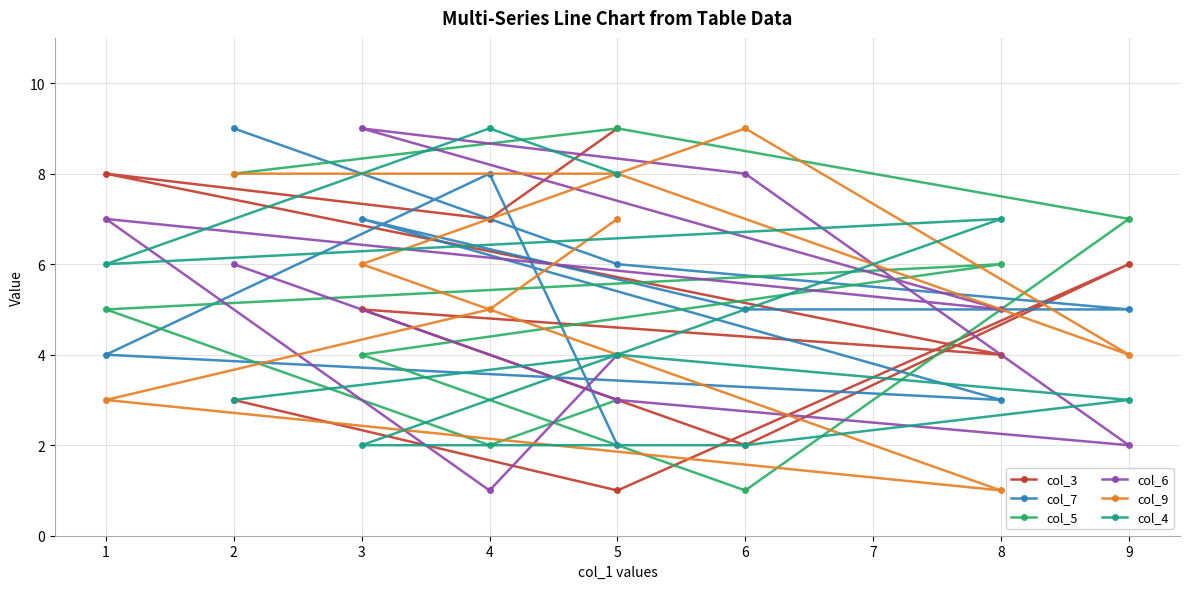

What are all the series names shown in the legend?

col_3, col_7, col_5, col_6, col_9, col_4